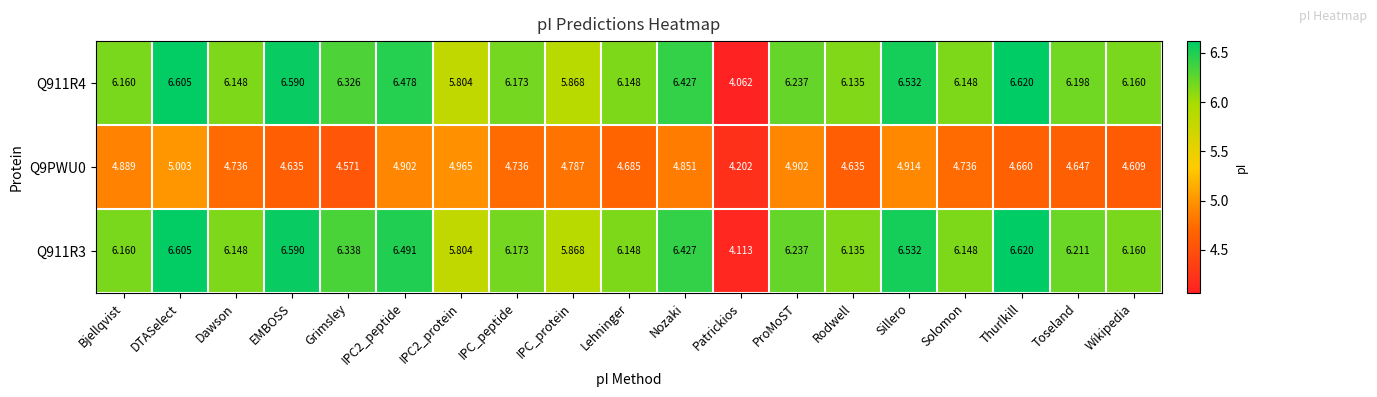

Which category has the lowest value across all series?

Patrickios